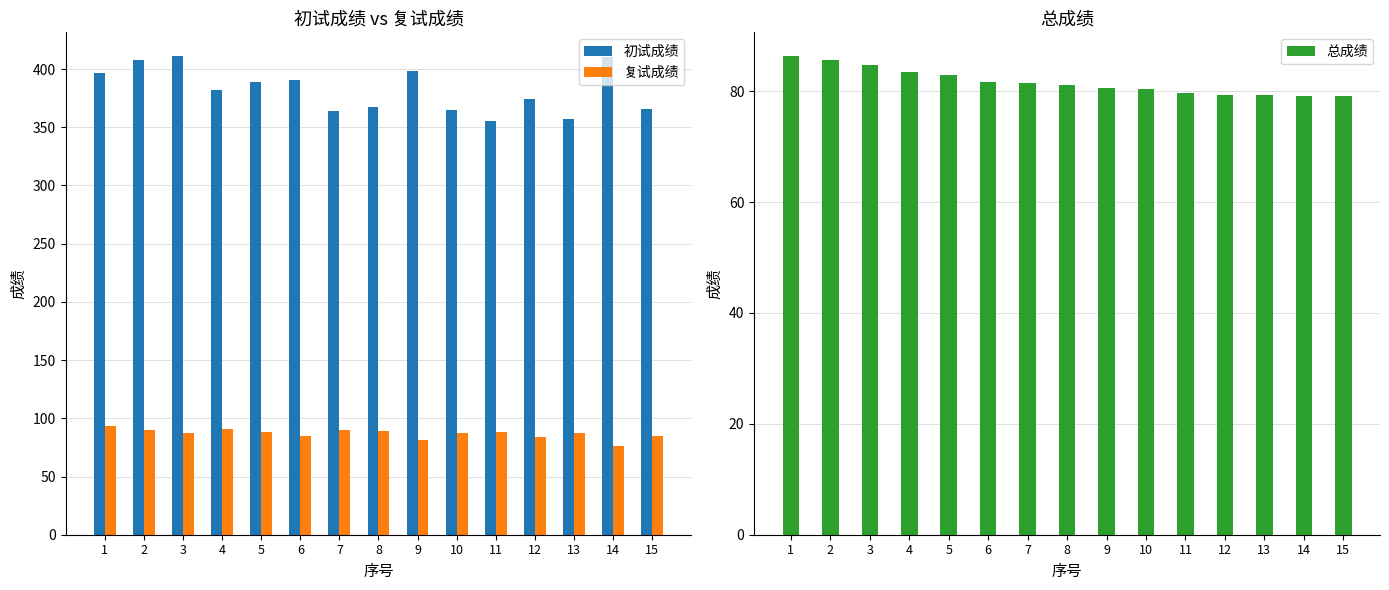

Which series has the largest range (max minus min)?

初试成绩